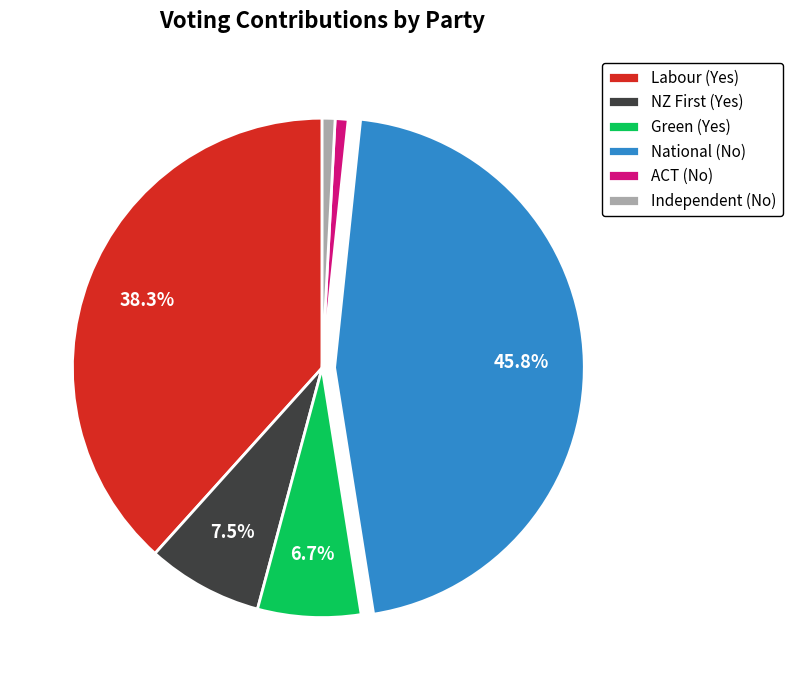

Is it true that ACT (No) is 13% of the pie?

False